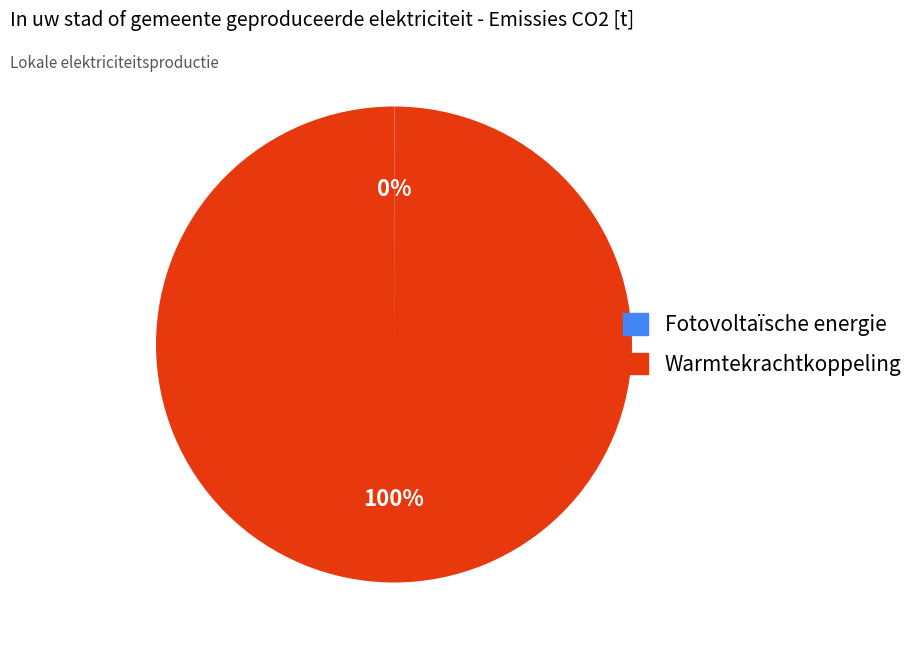

True or false: Warmtekrachtkoppeling accounts for 87% of the total.

False